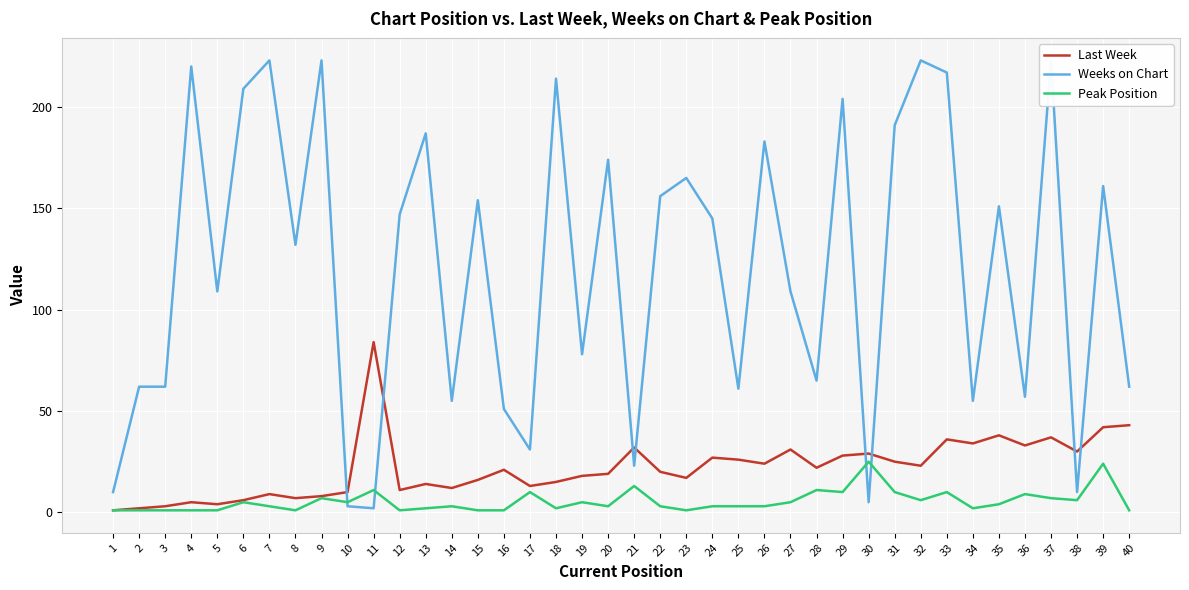

What is the maximum value for Peak Position?

25